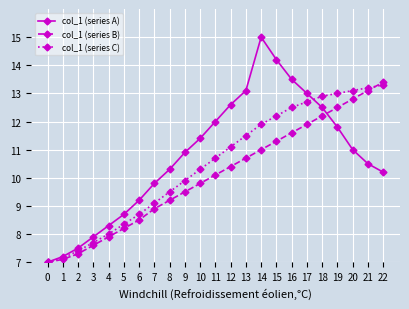

The col_1 (series C) series shows 11.5 at 13. True or false?

True